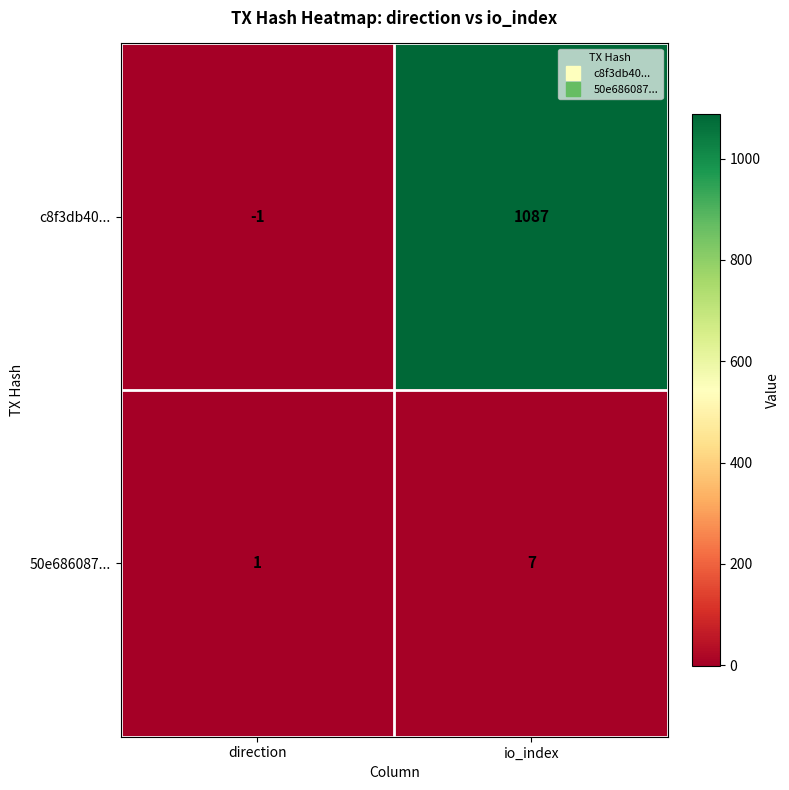

How many categories are shown in the chart?

2